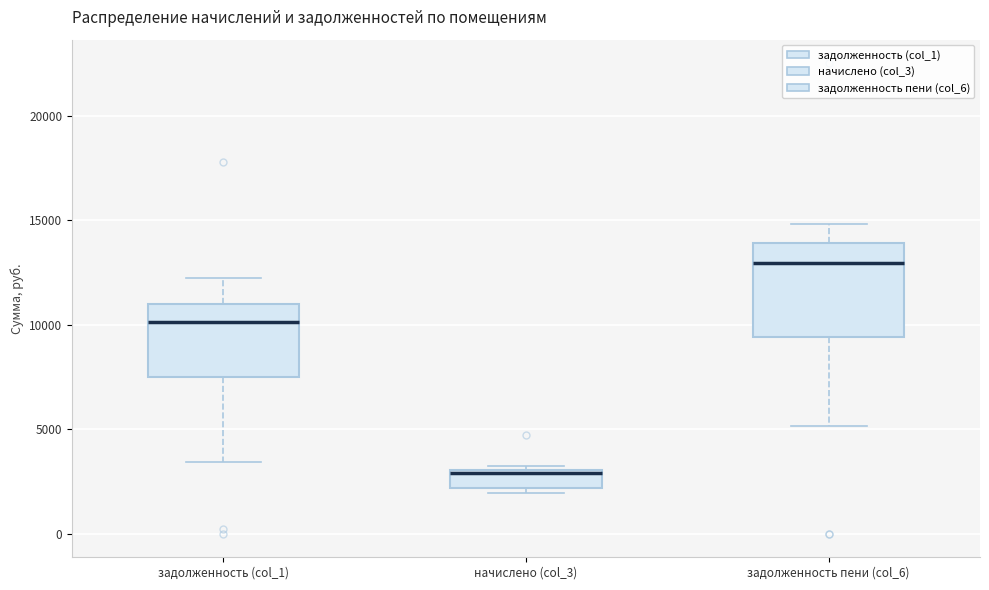

Reading left to right, transcribe this box plot: for each box, give where its median line is, the range the box spans, and where its two whiskers end, as read against the y-axis. The values are not printed on the chart, so give them approximately, as read against the axis.

задолженность (col_1): median 10000, box 7500 to 11000, whiskers 3500 to 12000
начислено (col_3): median 3000, box 2000 to 3000, whiskers 2000 (just below the box's lower edge) to 3000 (just above the box's upper edge)
задолженность пени (col_6): median 13000, box 9500 to 14000, whiskers 5000 to 15000